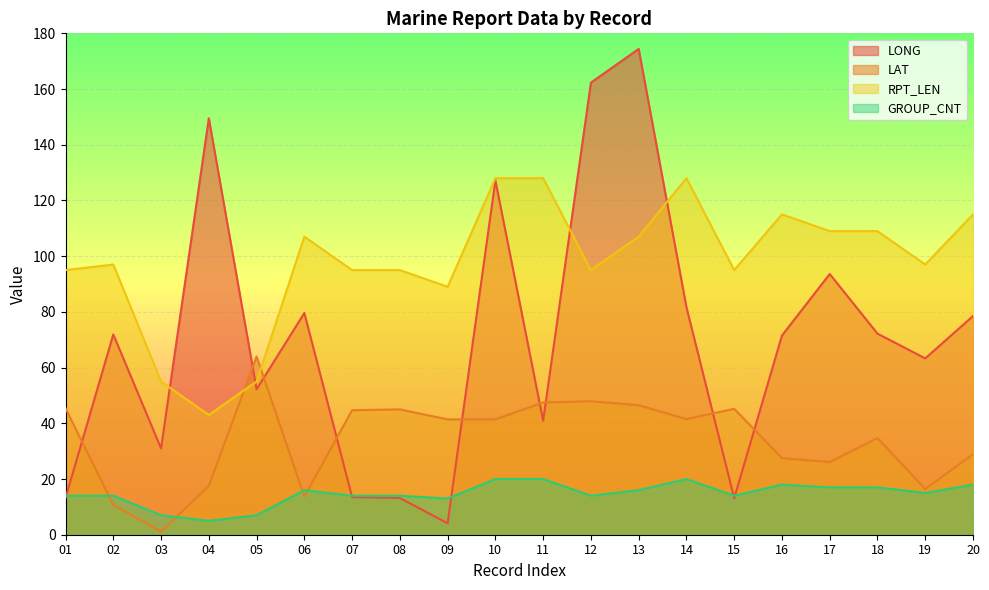

What is the value of the LAT point at the 13th from the left?

46.5